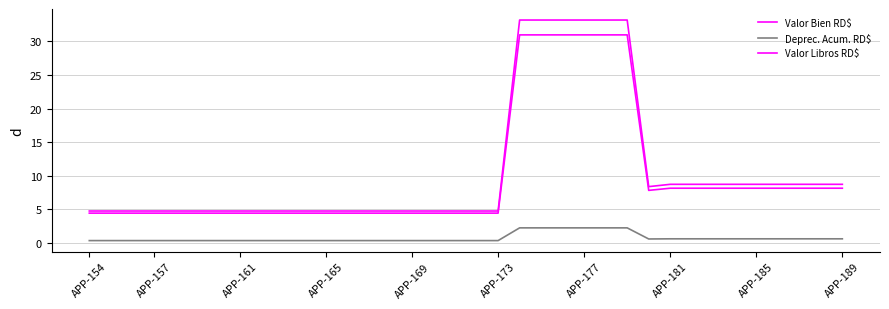

How many lines are shown in the chart?

3